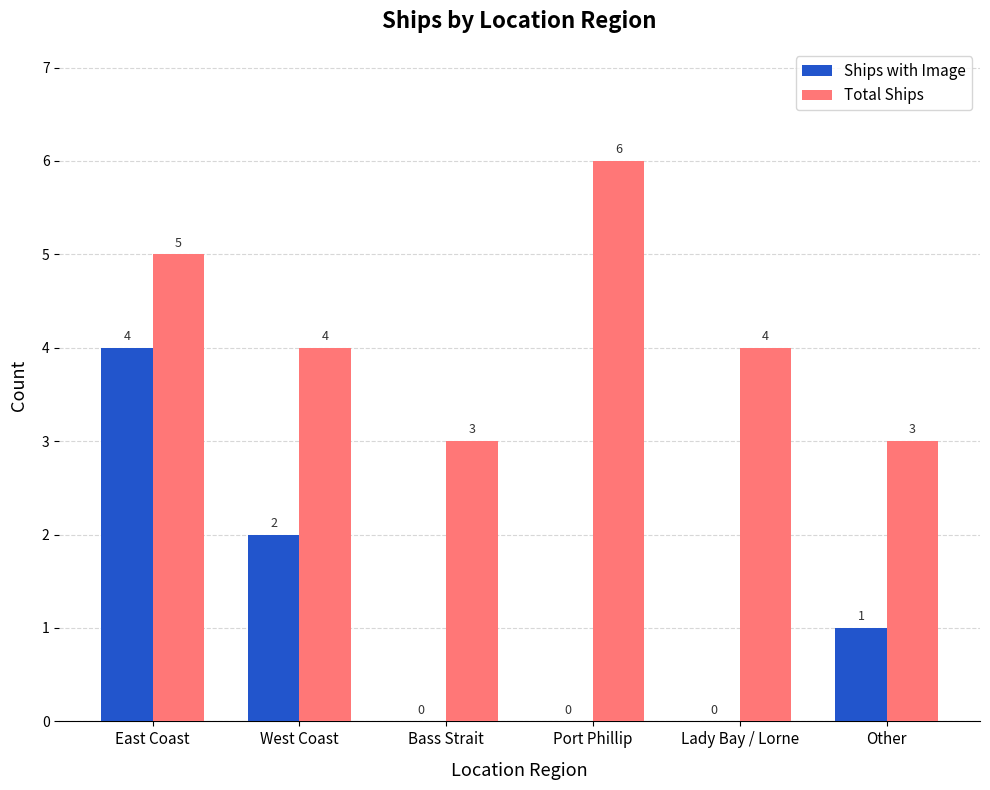

What is the average value of the Total Ships series?

4